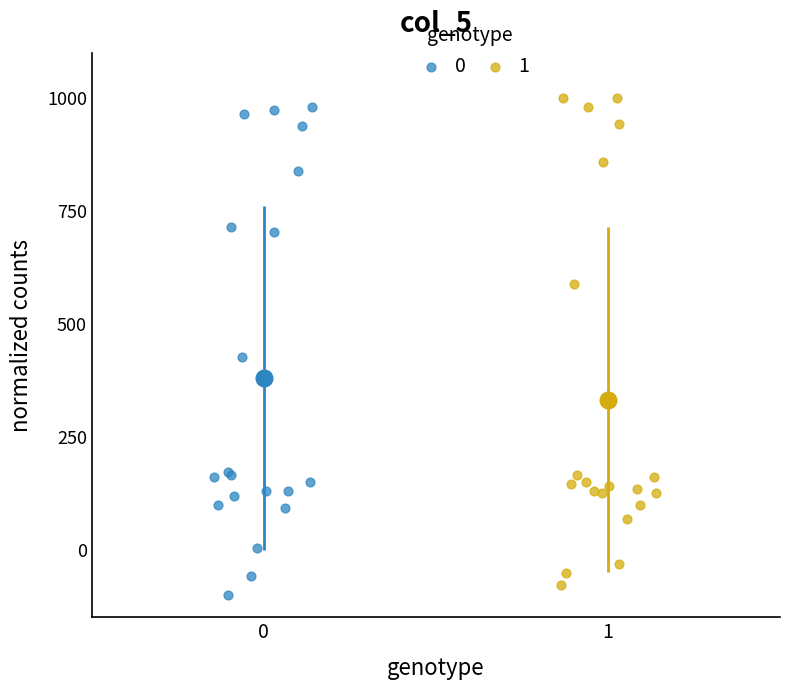

What are all the series names shown in the legend?

0, 1